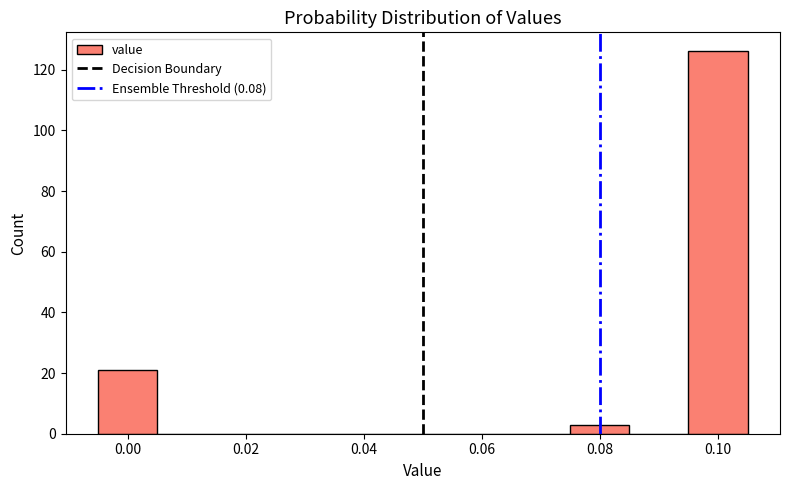

Which range on the x-axis has the tallest bar?

0.095 to 0.105